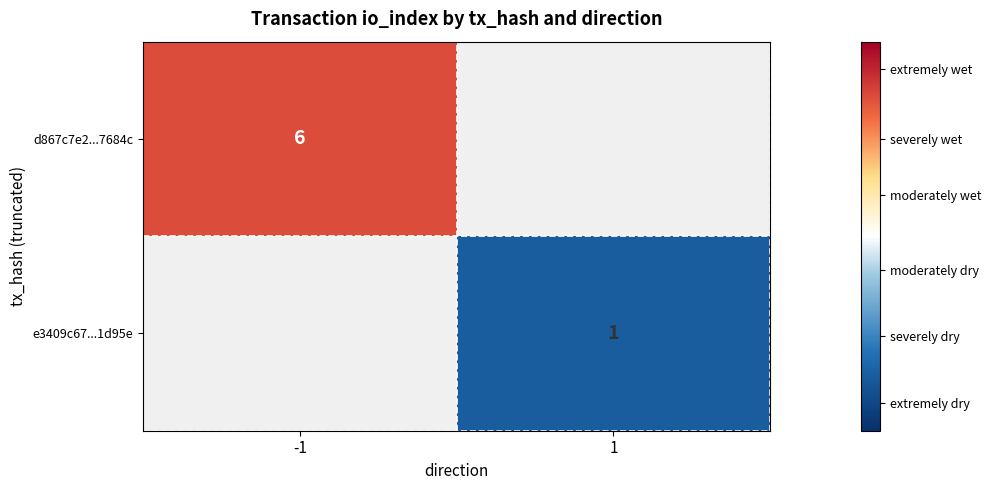

Which category has the lowest value across all series?

1